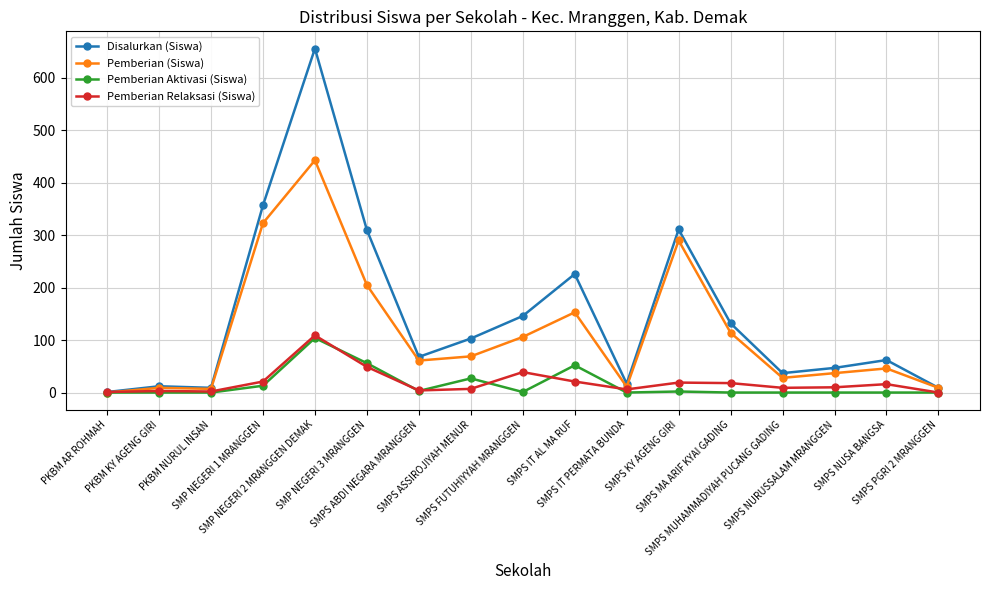

Which category has the highest value in the Pemberian Aktivasi (Siswa) series?

SMP NEGERI 2 MRANGGEN DEMAK